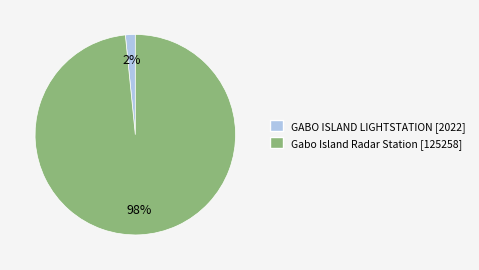

Is there any slice that represents more than half of the pie?

Yes